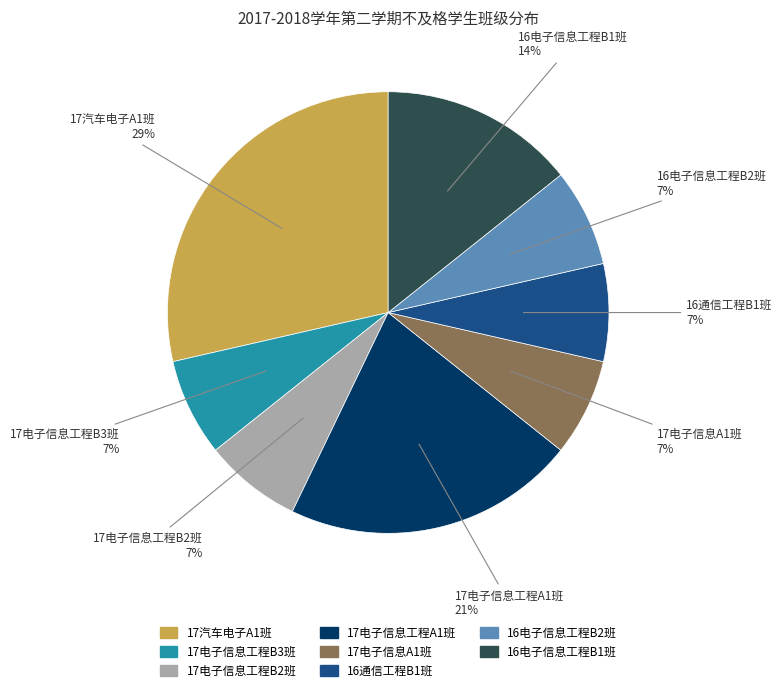

What percentage is the 17电子信息工程A1班 slice, to the nearest percent?

21%